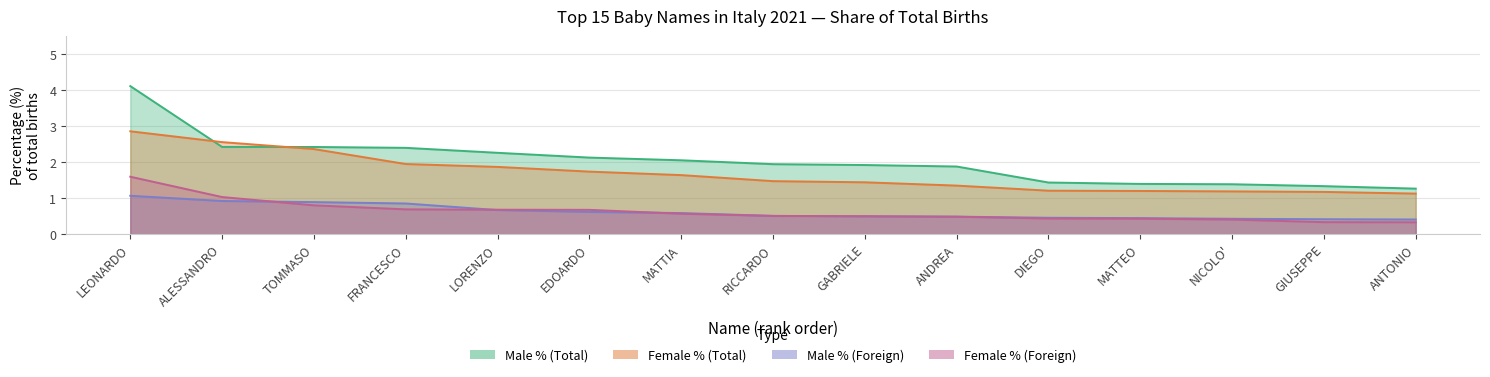

Count the number of categories in the chart.

15